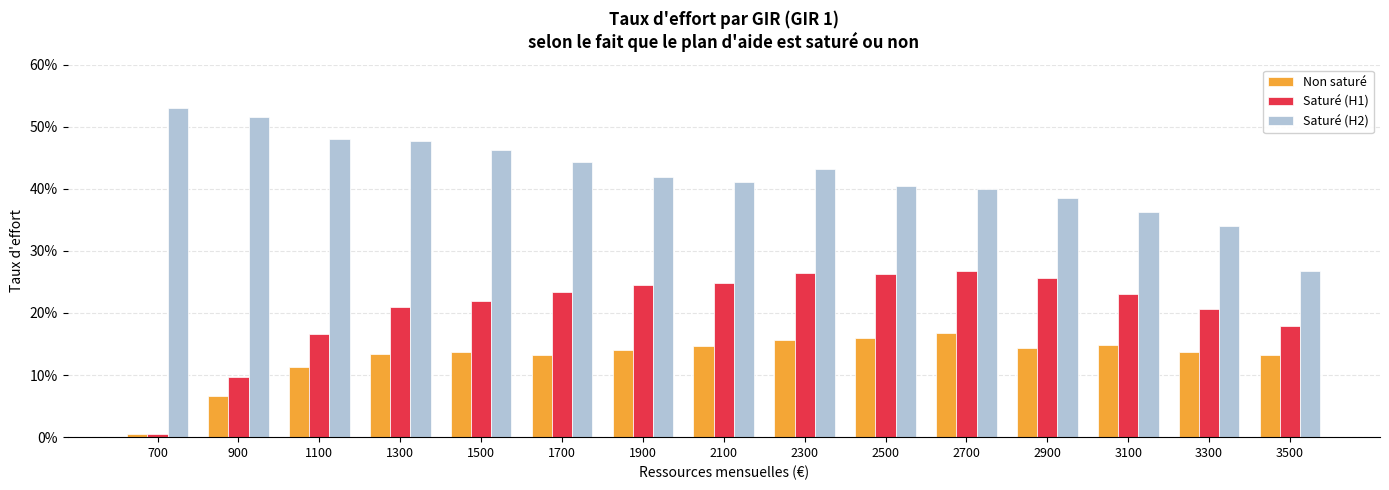

Read the Saturé (H1) value at 3500.

0.2